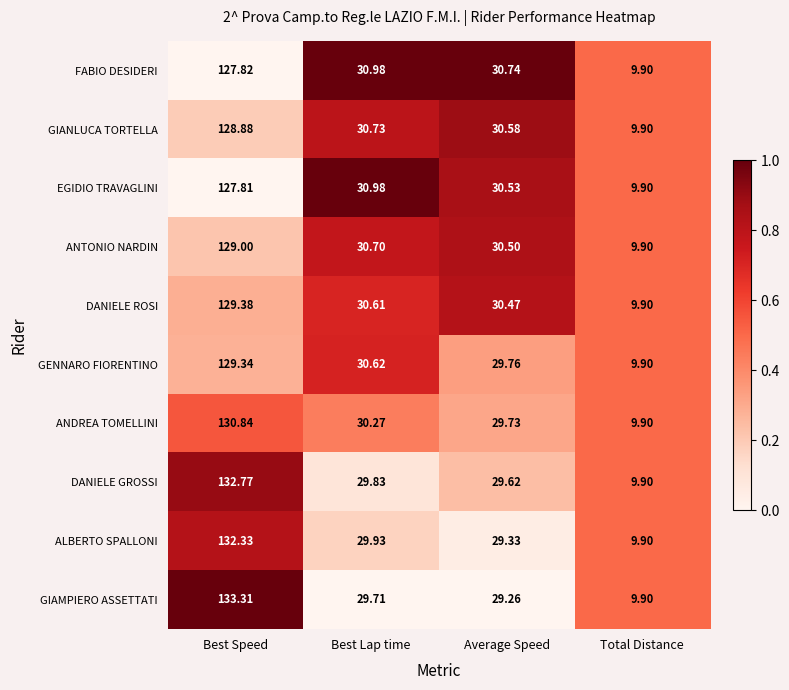

Which series has the largest total across all categories?

GIAMPIERO ASSETTATI